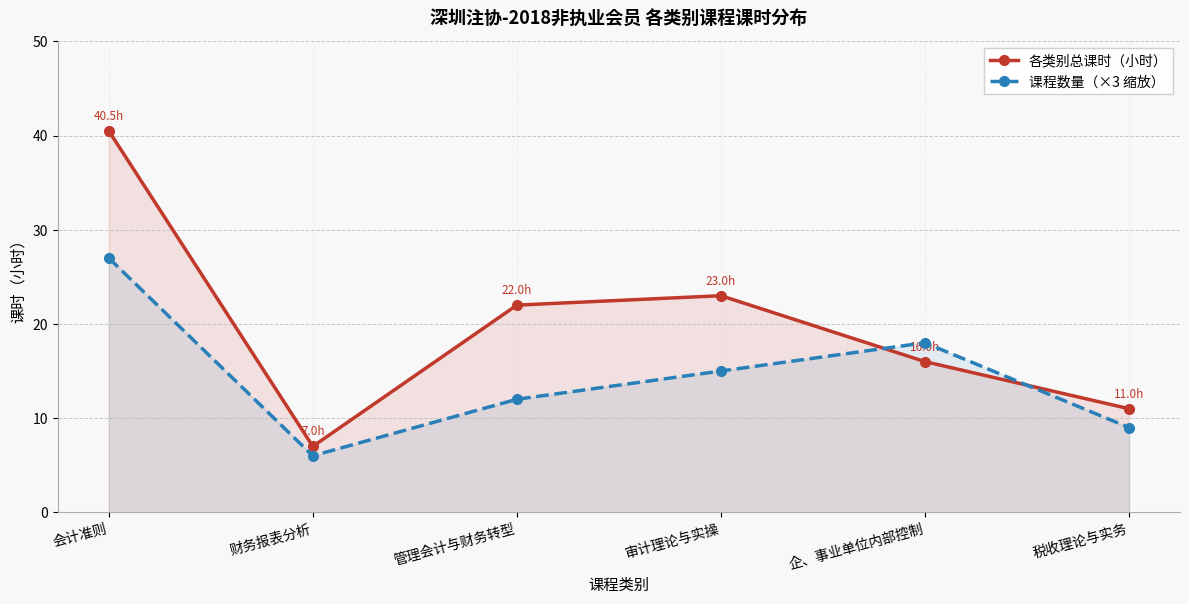

What is the minimum value shown in the chart?

6.0